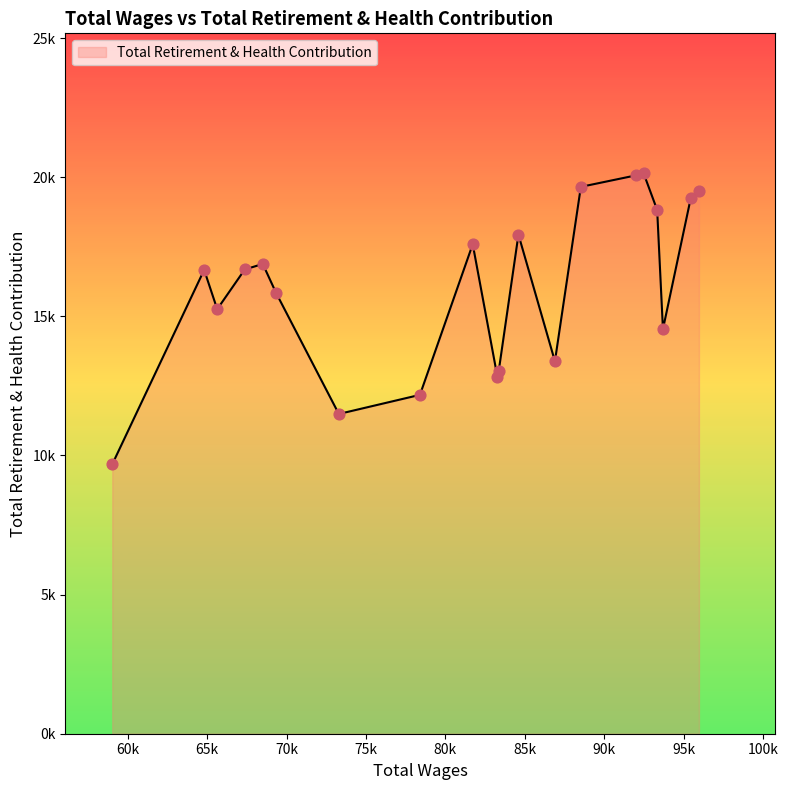

Is this an area chart (filled region under the line)?

Yes